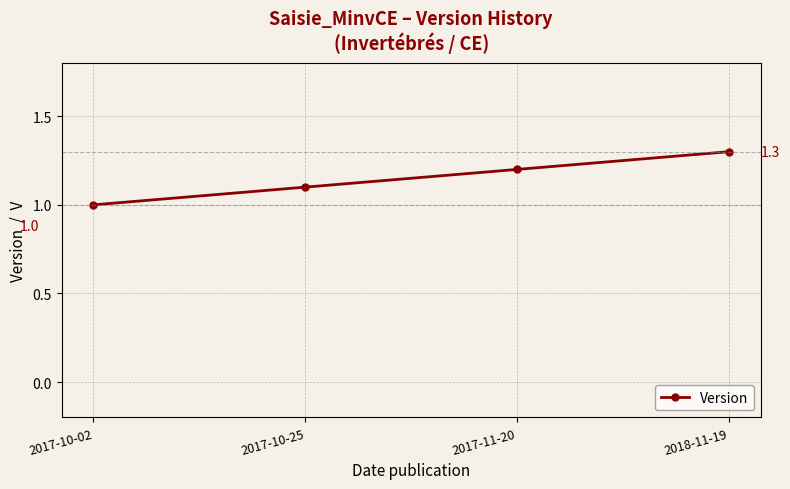

Rank the categories by value from highest to lowest.

2018-11-19, 2017-11-20, 2017-10-25, 2017-10-02